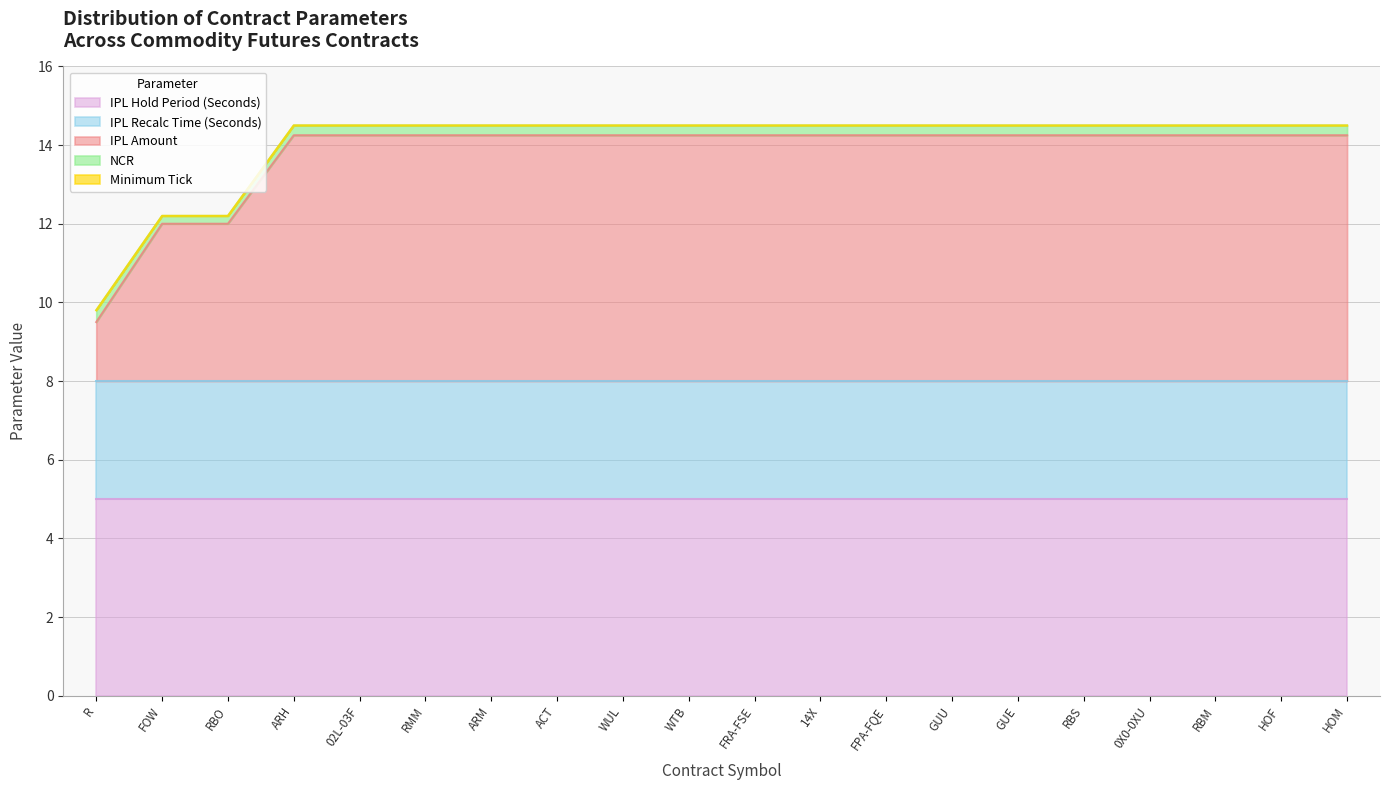

True or false: NCR has a value of 0.3 at RBO.

False